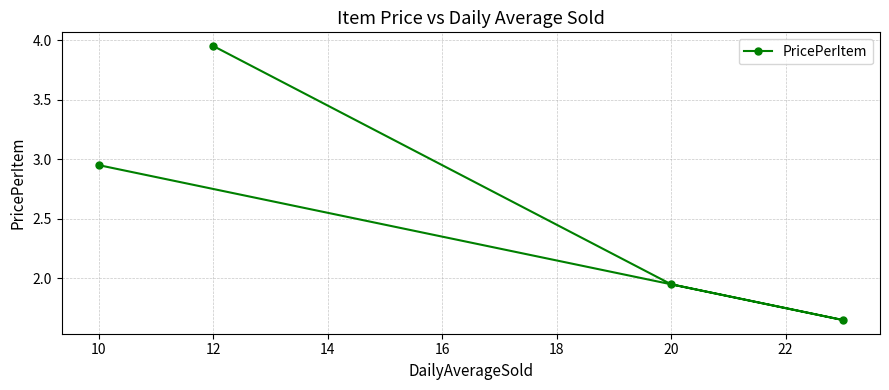

At which label is the value closest to 2?

20